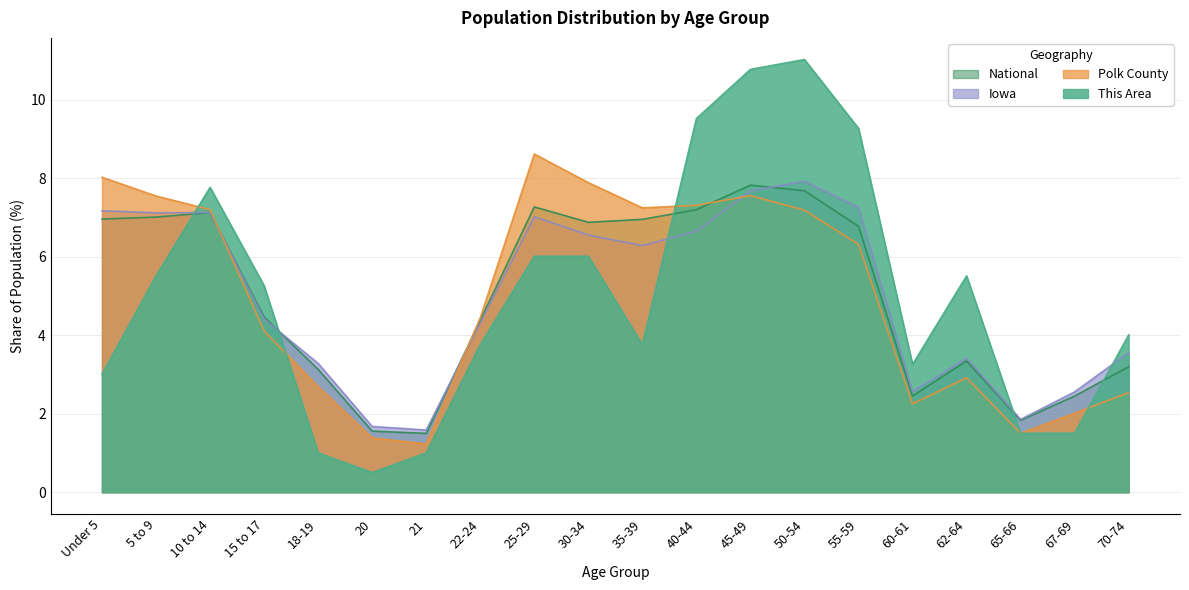

What is the total value across all series at 10 to 14?

29.2